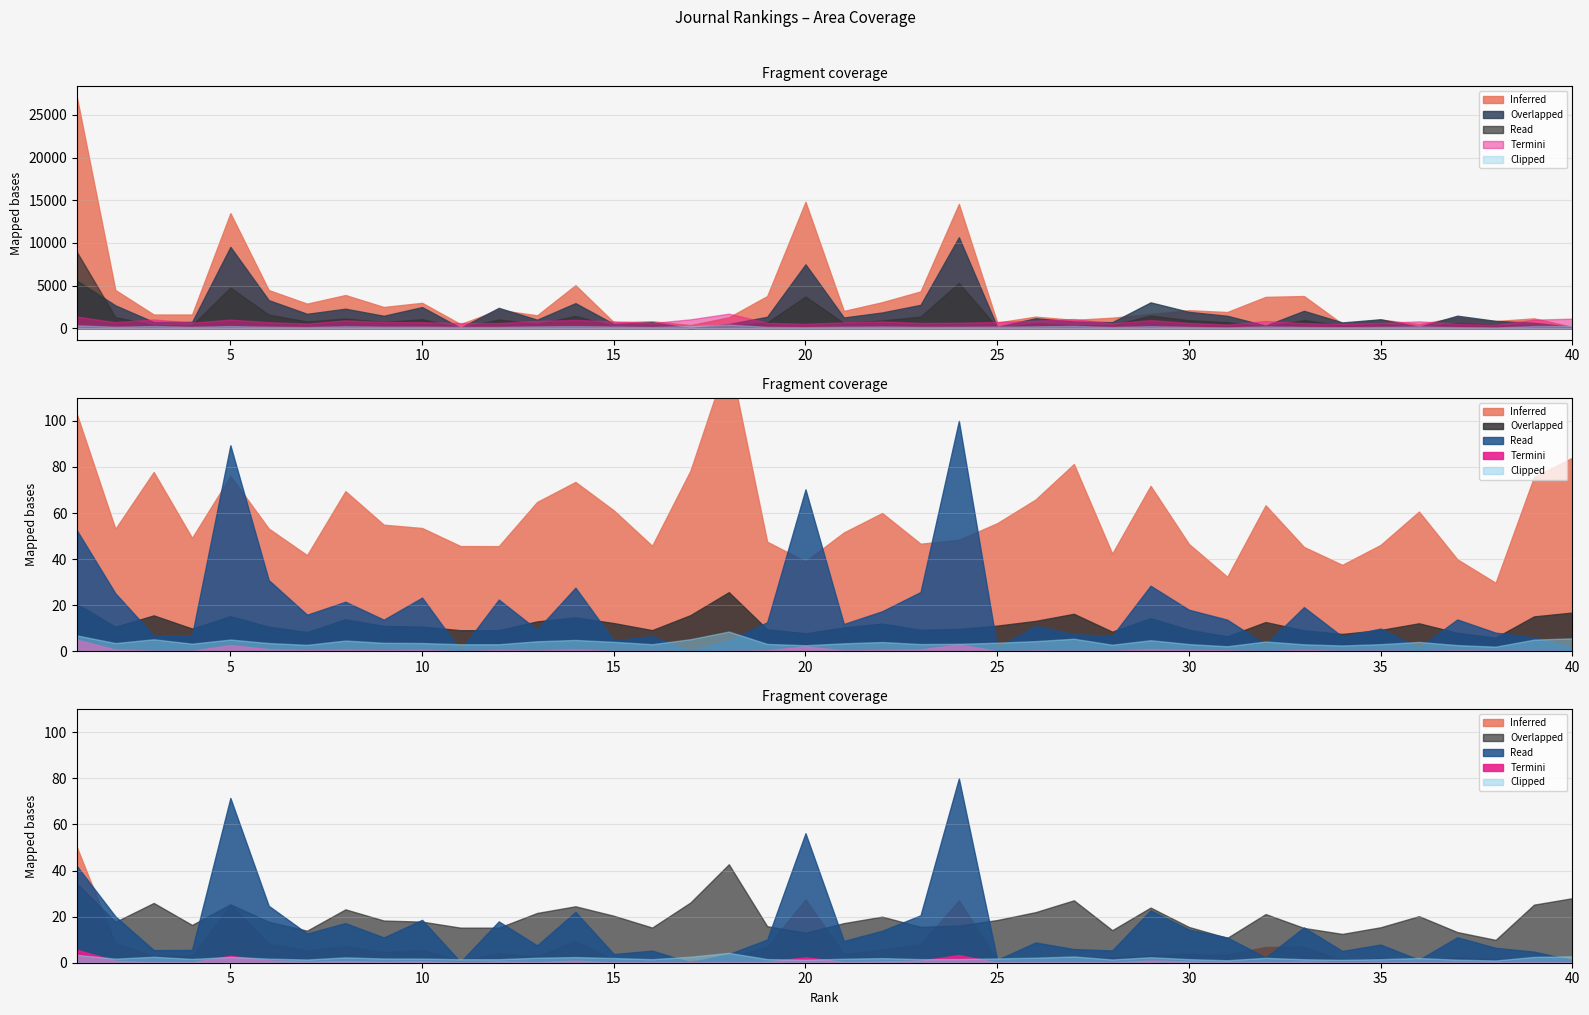

Does the chart have visible grid lines?

Yes